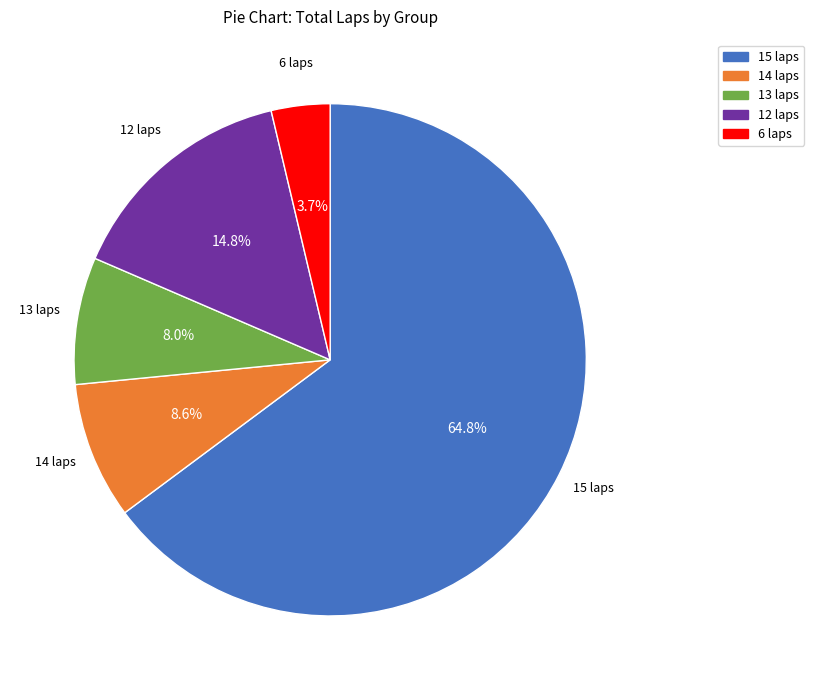

What is the total percentage of 14 laps and 6 laps?

12.3%